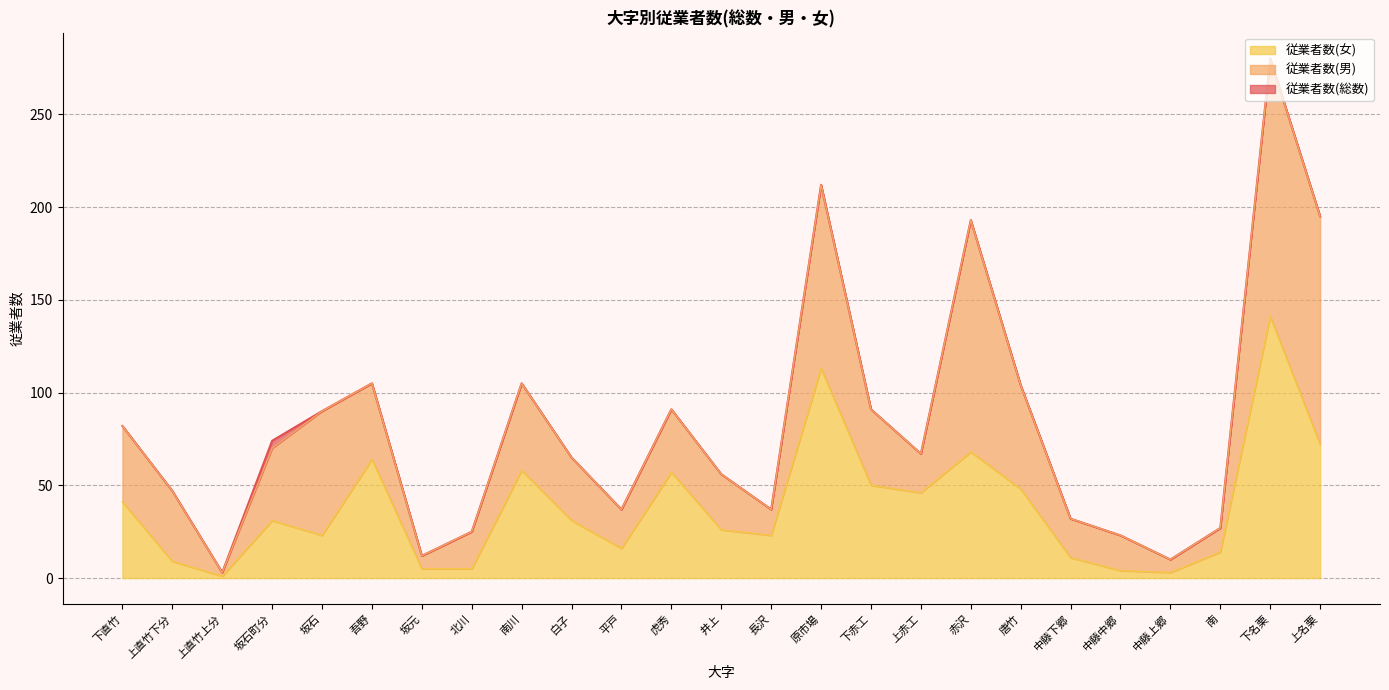

Is it true that 従業者数(総数) equals 105 at 吾野?

True